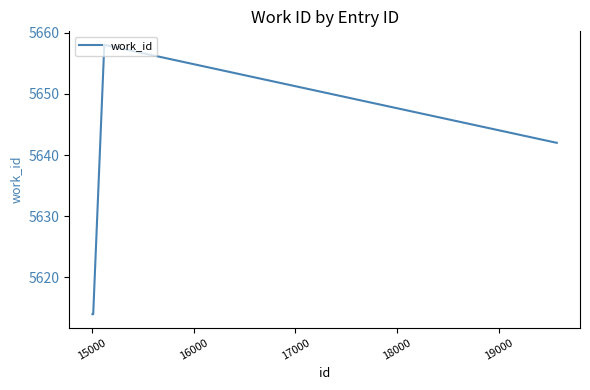

Reading left to right, list all the values displayed in this chart.

5614	5614	5658	5642	5642